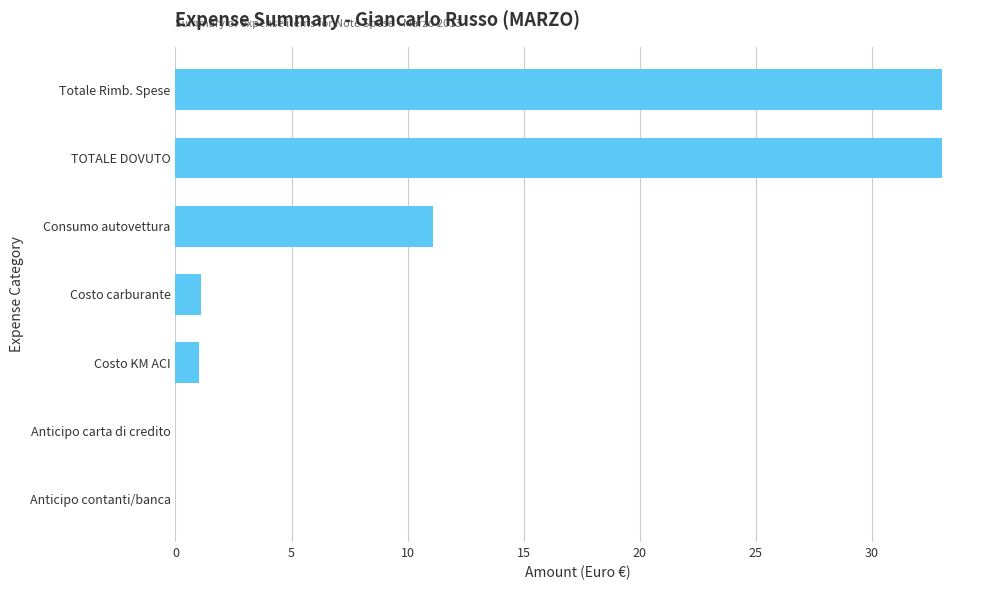

How many series are shown in this chart?

1